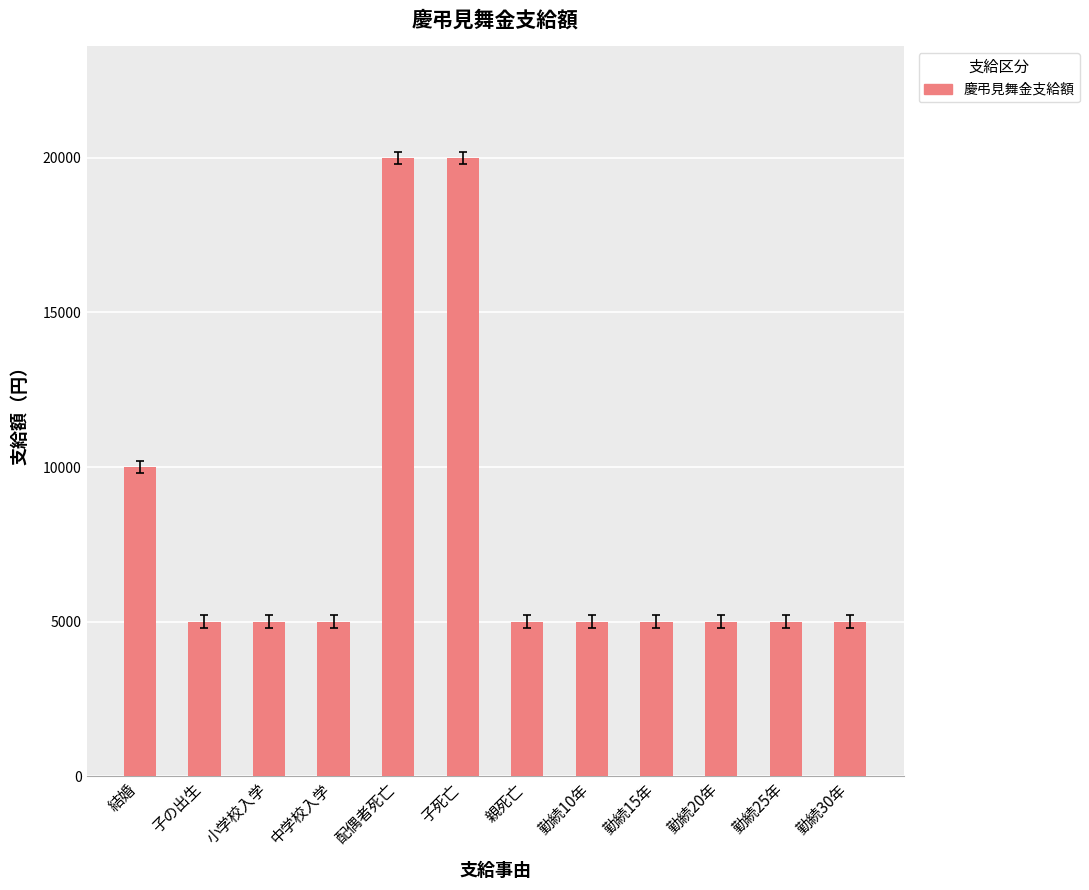

What is the difference between the maximum and minimum values?

15000